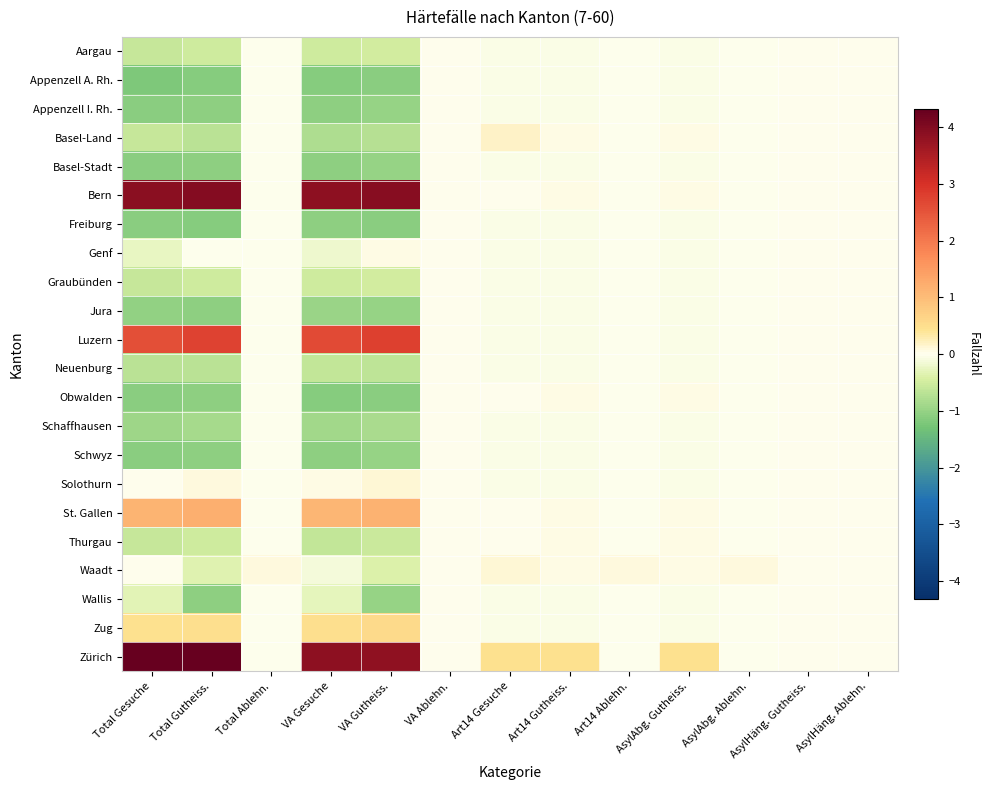

Reading left to right, extract all data points from this chart.

Aargau: Total Gesuche=-0.6	Total Gutheiss.=-0.5	Total Ablehn.=-0.0	VA Gesuche=-0.5	VA Gutheiss.=-0.5	VA Ablehn.=0.0	Art14 Gesuche=-0.1	Art14 Gutheiss.=-0.0	Art14 Ablehn.=-0.0	AsylAbg. Gutheiss.=-0.0	AsylAbg. Ablehn.=-0.0	AsylHäng. Gutheiss.=0.0	AsylHäng. Ablehn.=0.0
Appenzell A. Rh.: Total Gesuche=-1.2	Total Gutheiss.=-1.1	Total Ablehn.=-0.0	VA Gesuche=-1.1	VA Gutheiss.=-1.1	VA Ablehn.=0.0	Art14 Gesuche=-0.1	Art14 Gutheiss.=-0.0	Art14 Ablehn.=-0.0	AsylAbg. Gutheiss.=-0.0	AsylAbg. Ablehn.=-0.0	AsylHäng. Gutheiss.=0.0	AsylHäng. Ablehn.=0.0
Appenzell I. Rh.: Total Gesuche=-1.1	Total Gutheiss.=-1.0	Total Ablehn.=-0.0	VA Gesuche=-1.1	VA Gutheiss.=-1.0	VA Ablehn.=0.0	Art14 Gesuche=-0.1	Art14 Gutheiss.=-0.0	Art14 Ablehn.=-0.0	AsylAbg. Gutheiss.=-0.0	AsylAbg. Ablehn.=-0.0	AsylHäng. Gutheiss.=0.0	AsylHäng. Ablehn.=0.0
Basel-Land: Total Gesuche=-0.6	Total Gutheiss.=-0.7	Total Ablehn.=-0.0	VA Gesuche=-0.8	VA Gutheiss.=-0.7	VA Ablehn.=0.0	Art14 Gesuche=0.2	Art14 Gutheiss.=0.0	Art14 Ablehn.=-0.0	AsylAbg. Gutheiss.=0.0	AsylAbg. Ablehn.=-0.0	AsylHäng. Gutheiss.=0.0	AsylHäng. Ablehn.=0.0
Basel-Stadt: Total Gesuche=-1.1	Total Gutheiss.=-1.0	Total Ablehn.=-0.0	VA Gesuche=-1.1	VA Gutheiss.=-1.0	VA Ablehn.=0.0	Art14 Gesuche=-0.1	Art14 Gutheiss.=-0.0	Art14 Ablehn.=-0.0	AsylAbg. Gutheiss.=-0.0	AsylAbg. Ablehn.=-0.0	AsylHäng. Gutheiss.=0.0	AsylHäng. Ablehn.=0.0
Bern: Total Gesuche=3.9	Total Gutheiss.=4.0	Total Ablehn.=-0.0	VA Gesuche=3.9	VA Gutheiss.=3.9	VA Ablehn.=0.0	Art14 Gesuche=0.0	Art14 Gutheiss.=0.0	Art14 Ablehn.=-0.0	AsylAbg. Gutheiss.=0.0	AsylAbg. Ablehn.=-0.0	AsylHäng. Gutheiss.=0.0	AsylHäng. Ablehn.=0.0
Freiburg: Total Gesuche=-1.1	Total Gutheiss.=-1.1	Total Ablehn.=-0.0	VA Gesuche=-1.1	VA Gutheiss.=-1.1	VA Ablehn.=0.0	Art14 Gesuche=-0.1	Art14 Gutheiss.=-0.0	Art14 Ablehn.=-0.0	AsylAbg. Gutheiss.=-0.0	AsylAbg. Ablehn.=-0.0	AsylHäng. Gutheiss.=0.0	AsylHäng. Ablehn.=0.0
Genf: Total Gesuche=-0.3	Total Gutheiss.=-0.0	Total Ablehn.=-0.0	VA Gesuche=-0.2	VA Gutheiss.=0.0	VA Ablehn.=0.0	Art14 Gesuche=-0.1	Art14 Gutheiss.=-0.0	Art14 Ablehn.=-0.0	AsylAbg. Gutheiss.=-0.0	AsylAbg. Ablehn.=-0.0	AsylHäng. Gutheiss.=0.0	AsylHäng. Ablehn.=0.0
Graubünden: Total Gesuche=-0.6	Total Gutheiss.=-0.5	Total Ablehn.=-0.0	VA Gesuche=-0.5	VA Gutheiss.=-0.5	VA Ablehn.=0.0	Art14 Gesuche=-0.1	Art14 Gutheiss.=-0.0	Art14 Ablehn.=-0.0	AsylAbg. Gutheiss.=-0.0	AsylAbg. Ablehn.=-0.0	AsylHäng. Gutheiss.=0.0	AsylHäng. Ablehn.=0.0
Jura: Total Gesuche=-1.0	Total Gutheiss.=-1.0	Total Ablehn.=-0.0	VA Gesuche=-1.0	VA Gutheiss.=-1.0	VA Ablehn.=0.0	Art14 Gesuche=-0.1	Art14 Gutheiss.=-0.0	Art14 Ablehn.=-0.0	AsylAbg. Gutheiss.=-0.0	AsylAbg. Ablehn.=-0.0	AsylHäng. Gutheiss.=0.0	AsylHäng. Ablehn.=0.0
Luzern: Total Gesuche=2.6	Total Gutheiss.=2.7	Total Ablehn.=-0.0	VA Gesuche=2.7	VA Gutheiss.=2.8	VA Ablehn.=0.0	Art14 Gesuche=-0.1	Art14 Gutheiss.=-0.0	Art14 Ablehn.=-0.0	AsylAbg. Gutheiss.=-0.0	AsylAbg. Ablehn.=-0.0	AsylHäng. Gutheiss.=0.0	AsylHäng. Ablehn.=0.0
Neuenburg: Total Gesuche=-0.7	Total Gutheiss.=-0.7	Total Ablehn.=-0.0	VA Gesuche=-0.6	VA Gutheiss.=-0.7	VA Ablehn.=0.0	Art14 Gesuche=-0.1	Art14 Gutheiss.=-0.0	Art14 Ablehn.=-0.0	AsylAbg. Gutheiss.=-0.0	AsylAbg. Ablehn.=-0.0	AsylHäng. Gutheiss.=0.0	AsylHäng. Ablehn.=0.0
Obwalden: Total Gesuche=-1.1	Total Gutheiss.=-1.0	Total Ablehn.=-0.0	VA Gesuche=-1.1	VA Gutheiss.=-1.1	VA Ablehn.=0.0	Art14 Gesuche=0.0	Art14 Gutheiss.=0.0	Art14 Ablehn.=-0.0	AsylAbg. Gutheiss.=0.0	AsylAbg. Ablehn.=-0.0	AsylHäng. Gutheiss.=0.0	AsylHäng. Ablehn.=0.0
Schaffhausen: Total Gesuche=-0.9	Total Gutheiss.=-0.9	Total Ablehn.=-0.0	VA Gesuche=-0.9	VA Gutheiss.=-0.8	VA Ablehn.=0.0	Art14 Gesuche=-0.1	Art14 Gutheiss.=-0.0	Art14 Ablehn.=-0.0	AsylAbg. Gutheiss.=-0.0	AsylAbg. Ablehn.=-0.0	AsylHäng. Gutheiss.=0.0	AsylHäng. Ablehn.=0.0
Schwyz: Total Gesuche=-1.1	Total Gutheiss.=-1.0	Total Ablehn.=-0.0	VA Gesuche=-1.1	VA Gutheiss.=-1.0	VA Ablehn.=0.0	Art14 Gesuche=-0.1	Art14 Gutheiss.=-0.0	Art14 Ablehn.=-0.0	AsylAbg. Gutheiss.=-0.0	AsylAbg. Ablehn.=-0.0	AsylHäng. Gutheiss.=0.0	AsylHäng. Ablehn.=0.0
Solothurn: Total Gesuche=0.0	Total Gutheiss.=0.1	Total Ablehn.=-0.0	VA Gesuche=0.1	VA Gutheiss.=0.1	VA Ablehn.=0.0	Art14 Gesuche=-0.1	Art14 Gutheiss.=-0.0	Art14 Ablehn.=-0.0	AsylAbg. Gutheiss.=-0.0	AsylAbg. Ablehn.=-0.0	AsylHäng. Gutheiss.=0.0	AsylHäng. Ablehn.=0.0
St. Gallen: Total Gesuche=1.1	Total Gutheiss.=1.2	Total Ablehn.=-0.0	VA Gesuche=1.1	VA Gutheiss.=1.2	VA Ablehn.=0.0	Art14 Gesuche=0.0	Art14 Gutheiss.=0.0	Art14 Ablehn.=-0.0	AsylAbg. Gutheiss.=0.0	AsylAbg. Ablehn.=-0.0	AsylHäng. Gutheiss.=0.0	AsylHäng. Ablehn.=0.0
Thurgau: Total Gesuche=-0.6	Total Gutheiss.=-0.5	Total Ablehn.=-0.0	VA Gesuche=-0.6	VA Gutheiss.=-0.6	VA Ablehn.=0.0	Art14 Gesuche=0.0	Art14 Gutheiss.=0.0	Art14 Ablehn.=-0.0	AsylAbg. Gutheiss.=0.0	AsylAbg. Ablehn.=-0.0	AsylHäng. Gutheiss.=0.0	AsylHäng. Ablehn.=0.0
Waadt: Total Gesuche=0.0	Total Gutheiss.=-0.4	Total Ablehn.=0.1	VA Gesuche=-0.1	VA Gutheiss.=-0.4	VA Ablehn.=0.0	Art14 Gesuche=0.1	Art14 Gutheiss.=0.0	Art14 Ablehn.=0.1	AsylAbg. Gutheiss.=0.0	AsylAbg. Ablehn.=0.1	AsylHäng. Gutheiss.=0.0	AsylHäng. Ablehn.=0.0
Wallis: Total Gesuche=-0.3	Total Gutheiss.=-1.0	Total Ablehn.=-0.0	VA Gesuche=-0.3	VA Gutheiss.=-1.0	VA Ablehn.=0.0	Art14 Gesuche=-0.1	Art14 Gutheiss.=-0.0	Art14 Ablehn.=-0.0	AsylAbg. Gutheiss.=-0.0	AsylAbg. Ablehn.=-0.0	AsylHäng. Gutheiss.=0.0	AsylHäng. Ablehn.=0.0
Zug: Total Gesuche=0.4	Total Gutheiss.=0.5	Total Ablehn.=-0.0	VA Gesuche=0.5	VA Gutheiss.=0.6	VA Ablehn.=0.0	Art14 Gesuche=-0.1	Art14 Gutheiss.=-0.0	Art14 Ablehn.=-0.0	AsylAbg. Gutheiss.=-0.0	AsylAbg. Ablehn.=-0.0	AsylHäng. Gutheiss.=0.0	AsylHäng. Ablehn.=0.0
Zürich: Total Gesuche=4.3	Total Gutheiss.=4.3	Total Ablehn.=-0.0	VA Gesuche=3.9	VA Gutheiss.=3.8	VA Ablehn.=0.0	Art14 Gesuche=0.5	Art14 Gutheiss.=0.5	Art14 Ablehn.=-0.0	AsylAbg. Gutheiss.=0.5	AsylAbg. Ablehn.=-0.0	AsylHäng. Gutheiss.=0.0	AsylHäng. Ablehn.=0.0